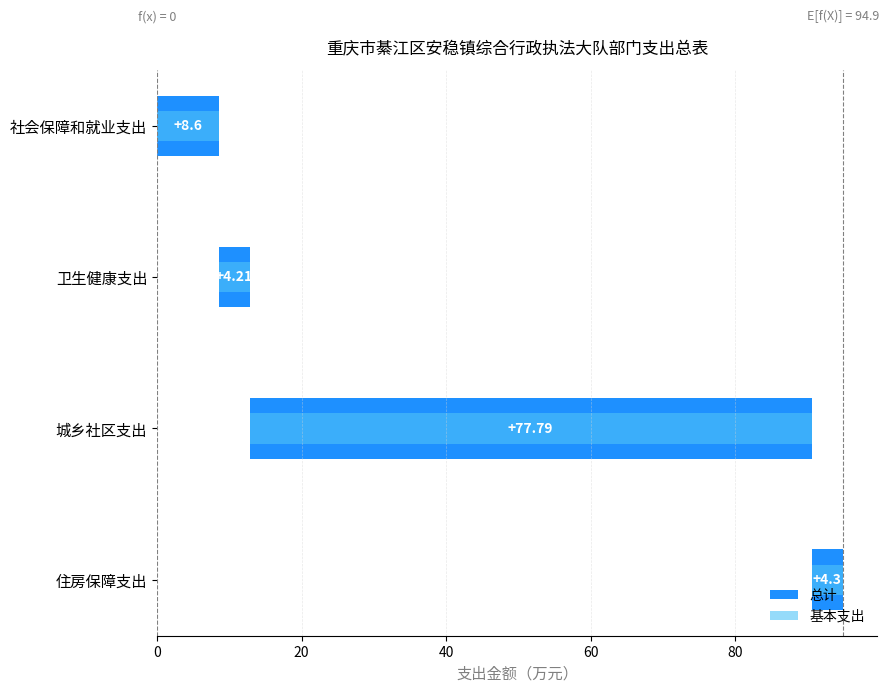

List the series in order of their peak value, highest first.

总计, 基本支出